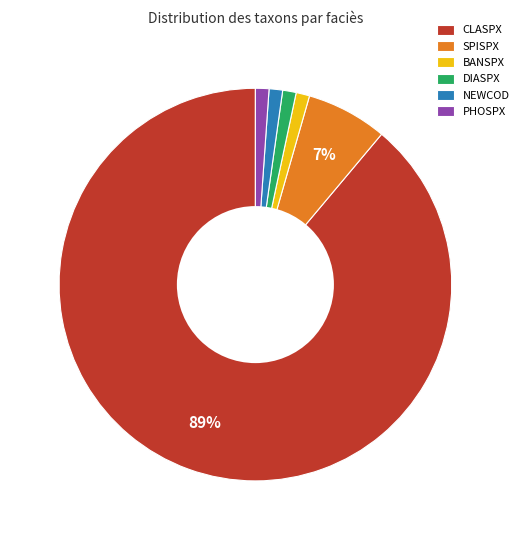

To the nearest percent, what percentage of the pie is BANSPX?

1%